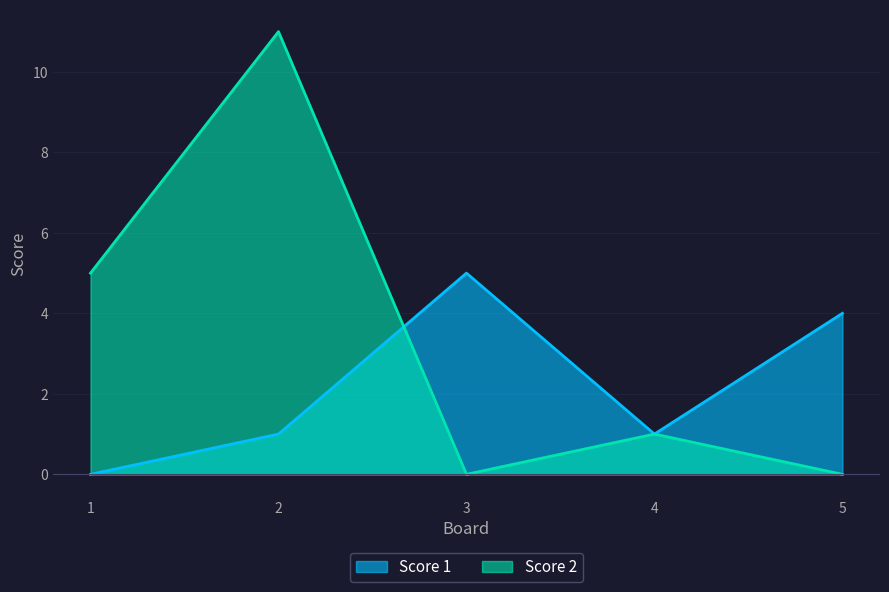

At which label does Score 1 first exceed 1?

3